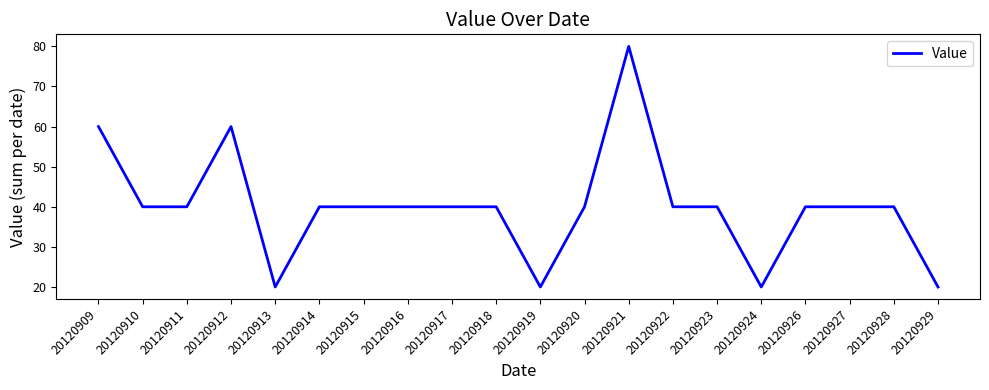

What is the ratio of the value at 20120921 to the value at 20120915?

2.0